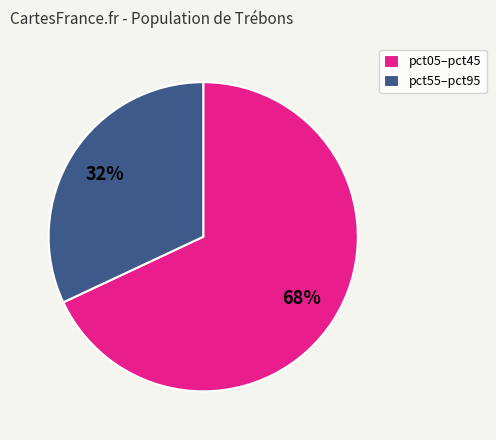

Do pct05–pct45 and pct55–pct95 together represent more than half of the pie?

Yes